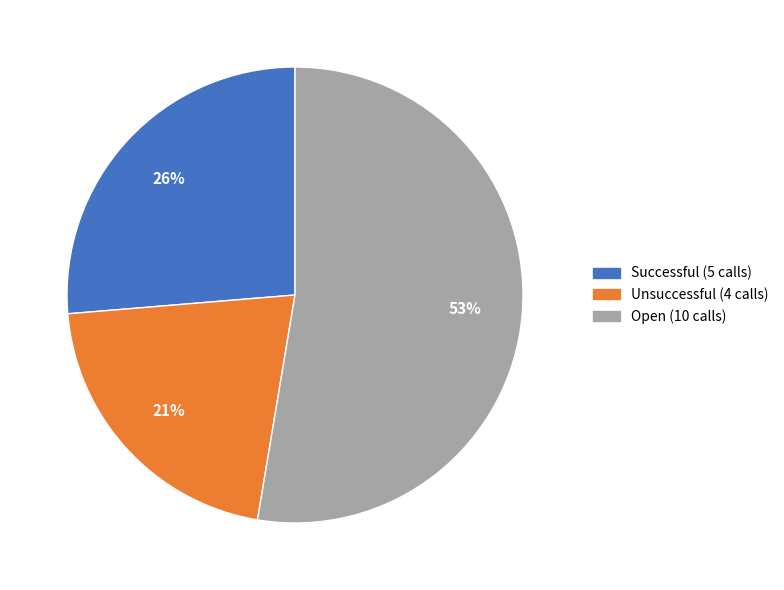

Rank the categories by value from lowest to highest.

Unsuccessful, Successful, Open